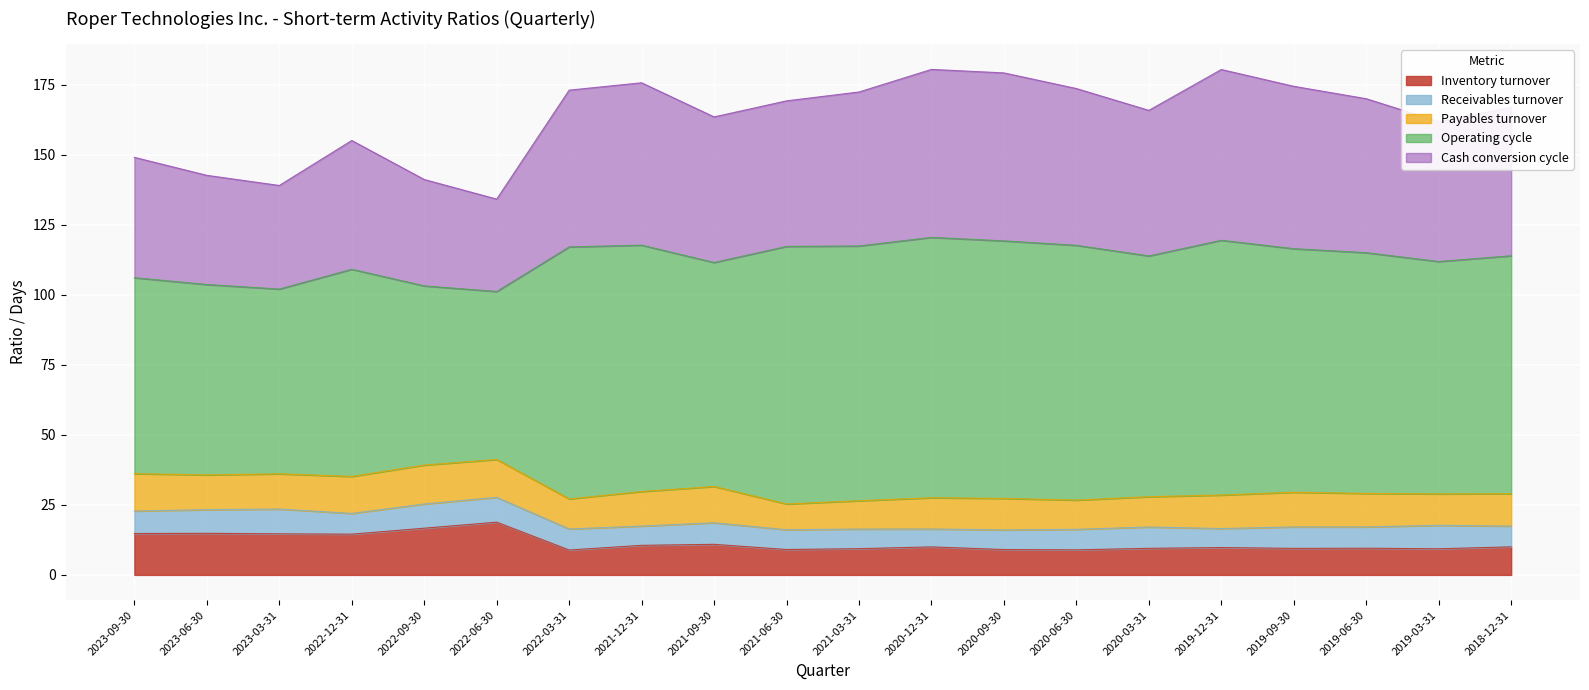

List the labels in order of Cash conversion cycle value, smallest first.

2022-06-30, 2023-03-31, 2022-09-30, 2023-06-30, 2023-09-30, 2022-12-31, 2019-03-31, 2021-09-30, 2020-03-31, 2018-12-31, 2021-06-30, 2019-06-30, 2021-03-31, 2022-03-31, 2020-06-30, 2019-09-30, 2021-12-31, 2020-09-30, 2019-12-31, 2020-12-31